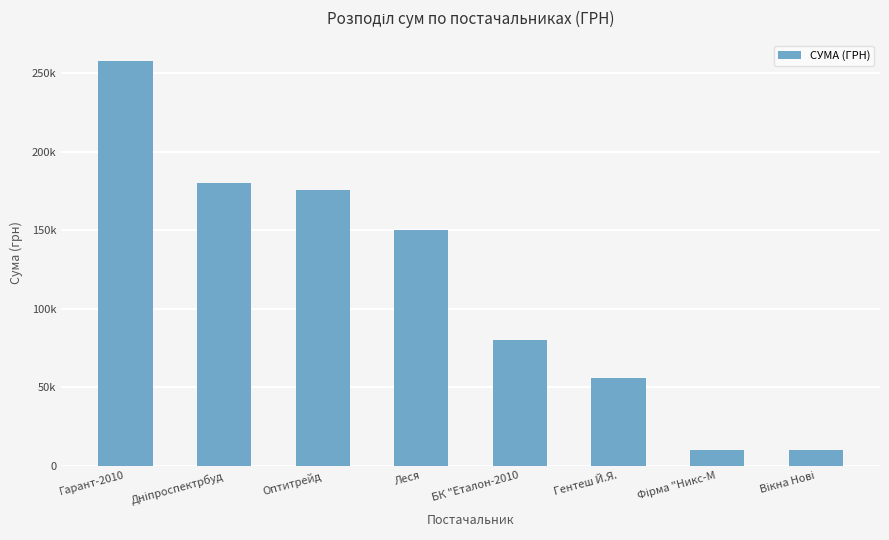

Does the chart contain stacked bars?

No